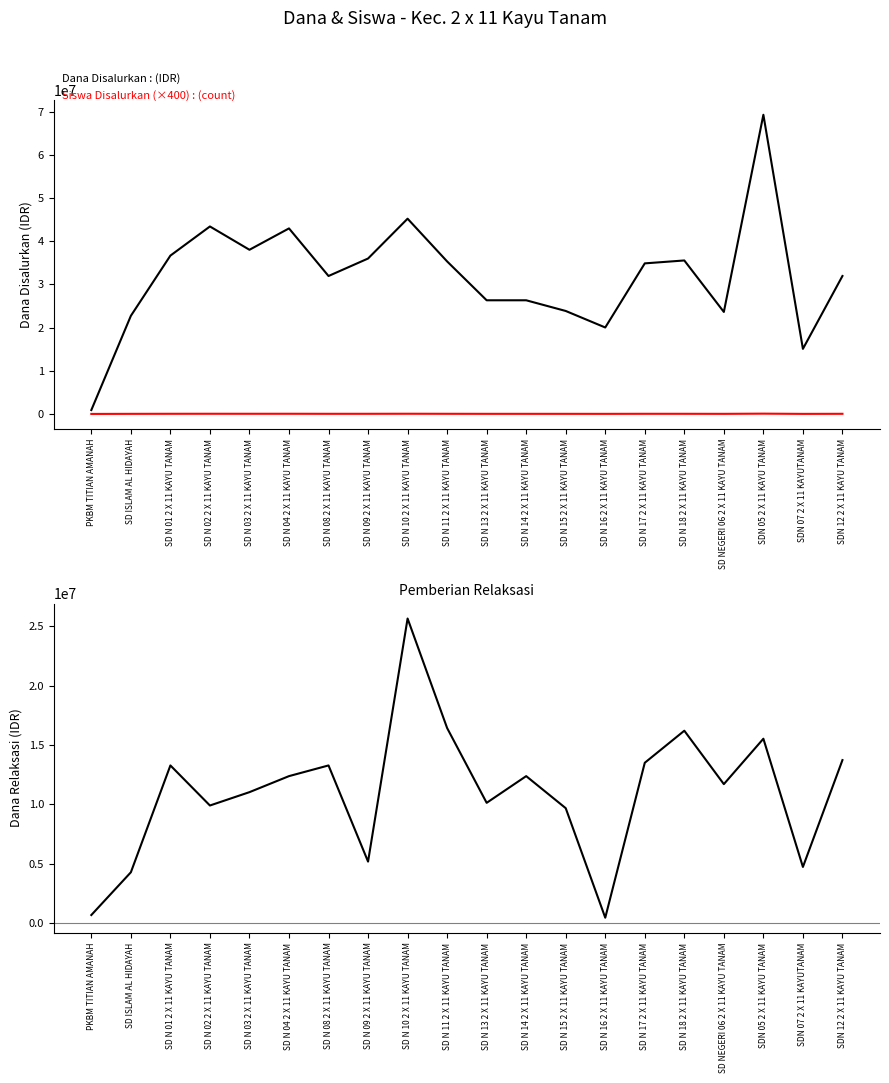

True or false: Pemberian Relaksasi has a value of 37724539 at SD N 10 2 X 11 KAYU TANAM.

False